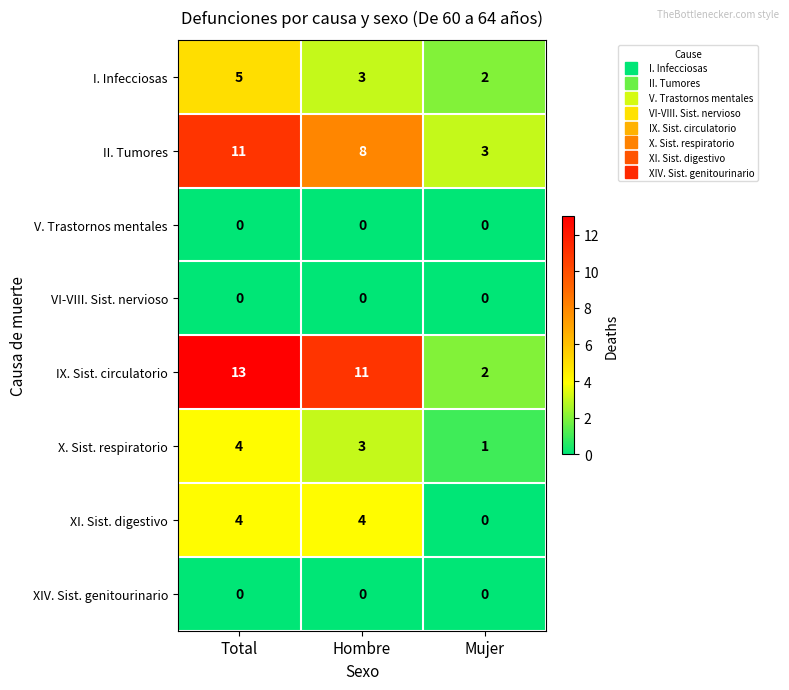

List the labels in order of X. Sist. respiratorio value, smallest first.

Mujer, Hombre, Total